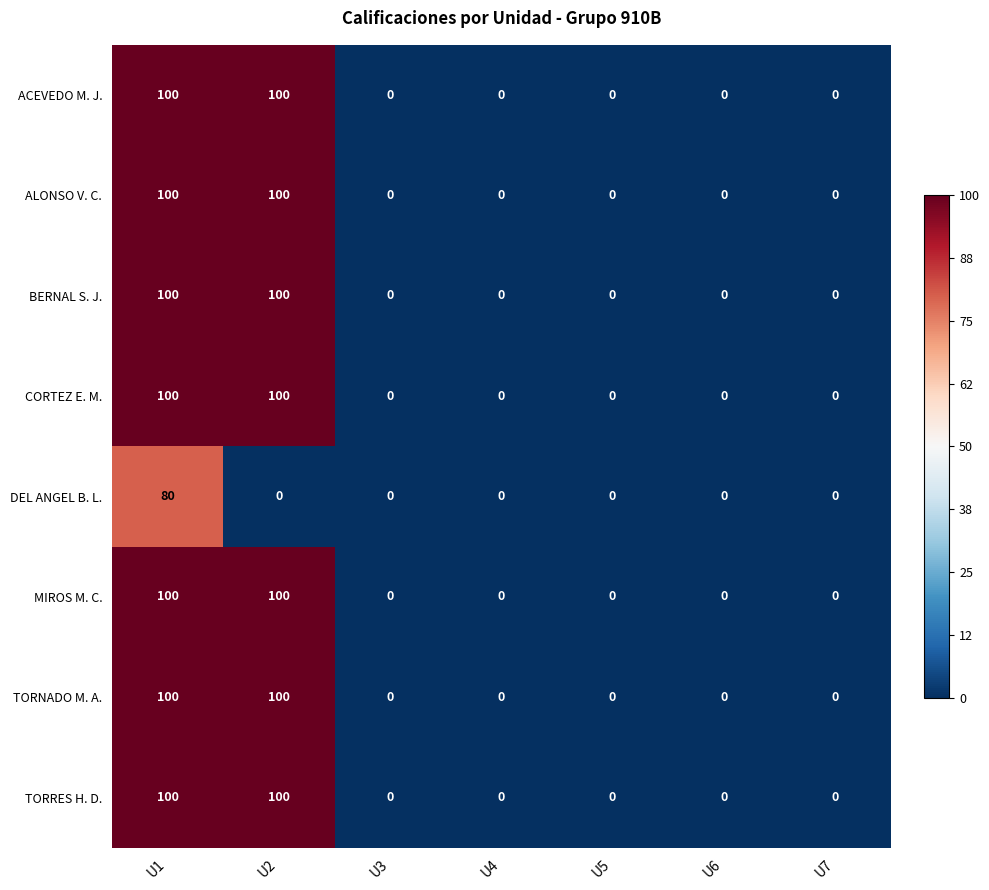

How many BERNAL S. J. values are between 0 and 100?

7